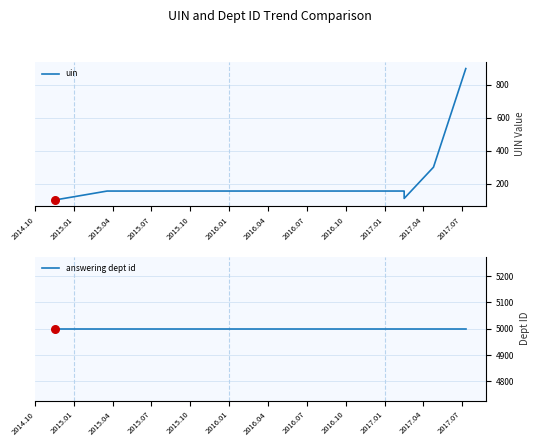

At how many categories does at least one series exceed 1597?

8